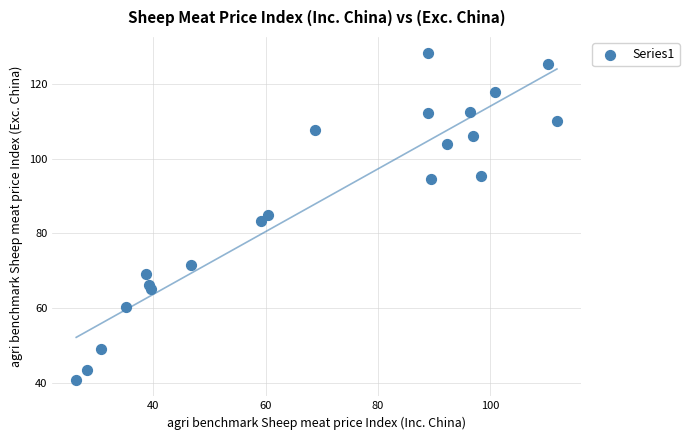

What is the range of Y values (max minus min)?

87.3